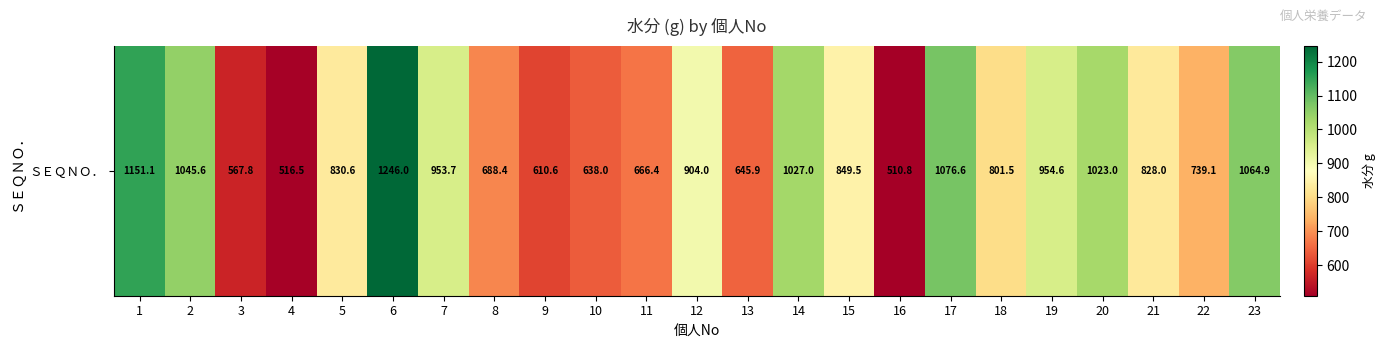

What is the difference between the second highest and minimum values?

640.3